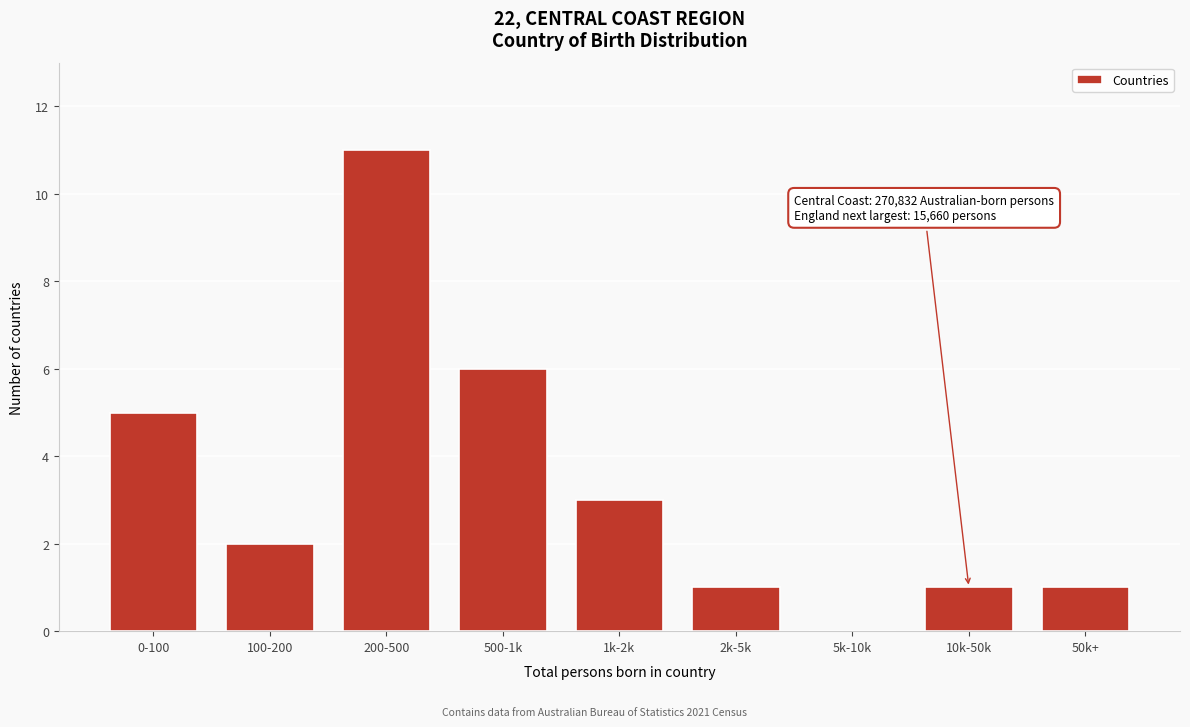

Reading right to left, list all the values displayed in this chart.

50k+=1	10k-50k=1	5k-10k=0	2k-5k=1	1k-2k=3	500-1k=6	200-500=11	100-200=2	0-100=5